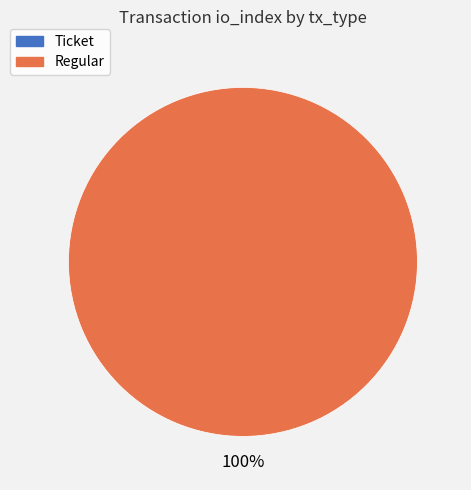

True or false: Ticket accounts for 11% of the total.

False